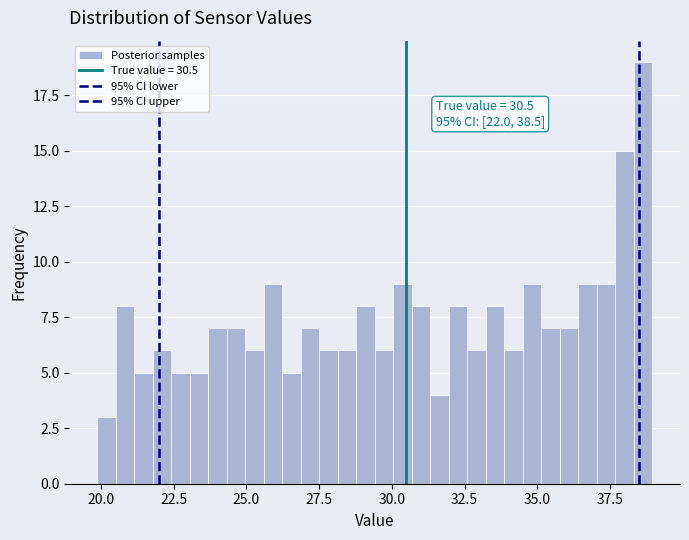

Read against the x-axis, roughly where is the centre of the tallest bar?

38.5